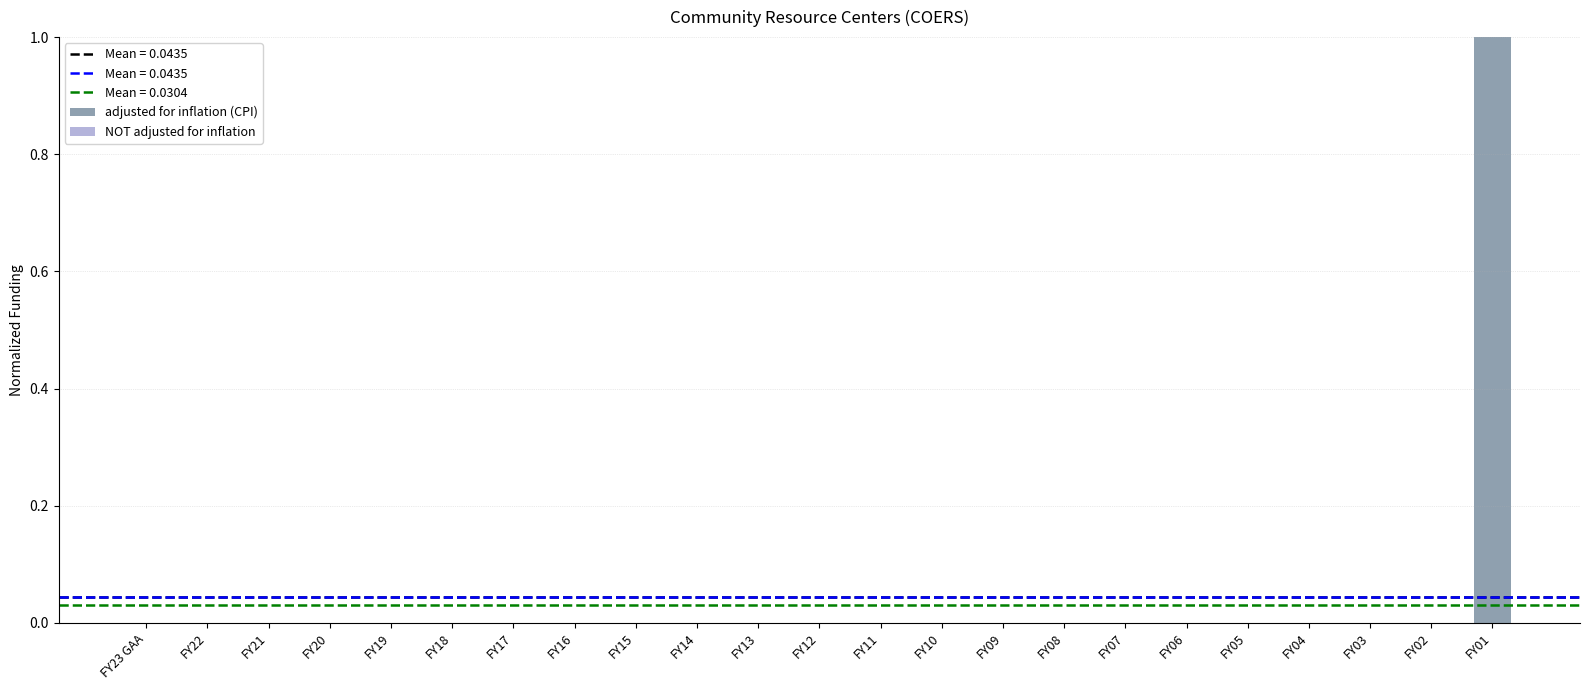

Is it true that the value at FY11 is -1?

False